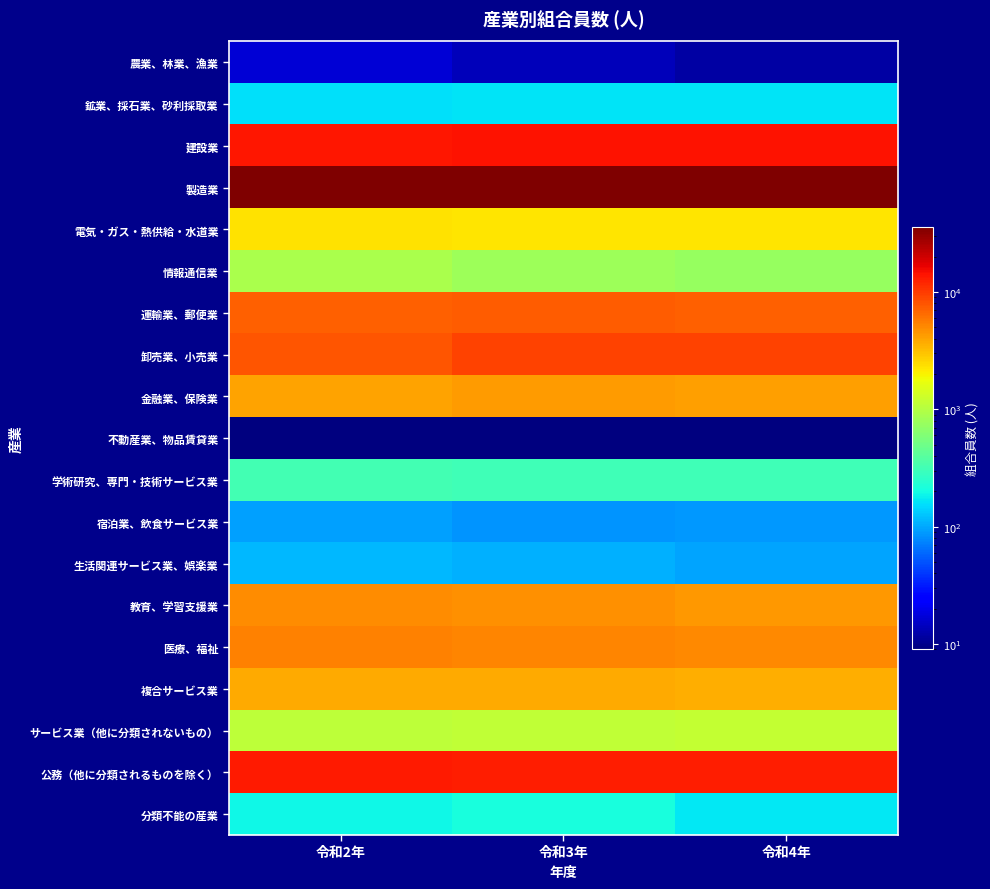

Reading right to left, extract all data points from this chart.

農業、林業、漁業: 令和4年=12	令和3年=14	令和2年=17
鉱業、採石業、砂利採取業: 令和4年=165	令和3年=165	令和2年=160
建設業: 令和4年=14196	令和3年=14206	令和2年=13773
製造業: 令和4年=35538	令和3年=35142	令和2年=35745
電気・ガス・熱供給・水道業: 令和4年=2220	令和3年=2257	令和2年=2282
情報通信業: 令和4年=747	令和3年=805	令和2年=901
運輸業、郵便業: 令和4年=7170	令和3年=7334	令和2年=7180
卸売業、小売業: 令和4年=9217	令和3年=9316	令和2年=7998
金融業、保険業: 令和4年=4151	令和3年=4223	令和2年=4003
不動産業、物品賃貸業: 令和4年=9	令和3年=9	令和2年=9
学術研究、専門・技術サービス業: 令和4年=313	令和3年=312	令和2年=322
宿泊業、飲食サービス業: 令和4年=88	令和3年=86	令和2年=95
生活関連サービス業、娯楽業: 令和4年=98	令和3年=107	令和2年=114
教育、学習支援業: 令和4年=4402	令和3年=4732	令和2年=4848
医療、福祉: 令和4年=5045	令和3年=5214	令和2年=5306
複合サービス業: 令和4年=3618	令和3年=3740	令和2年=3815
サービス業（他に分類されないもの）: 令和4年=1194	令和3年=1156	令和2年=1119
公務（他に分類されるものを除く）: 令和4年=12938	令和3年=12997	令和2年=13129
分類不能の産業: 令和4年=167	令和3年=212	令和2年=189